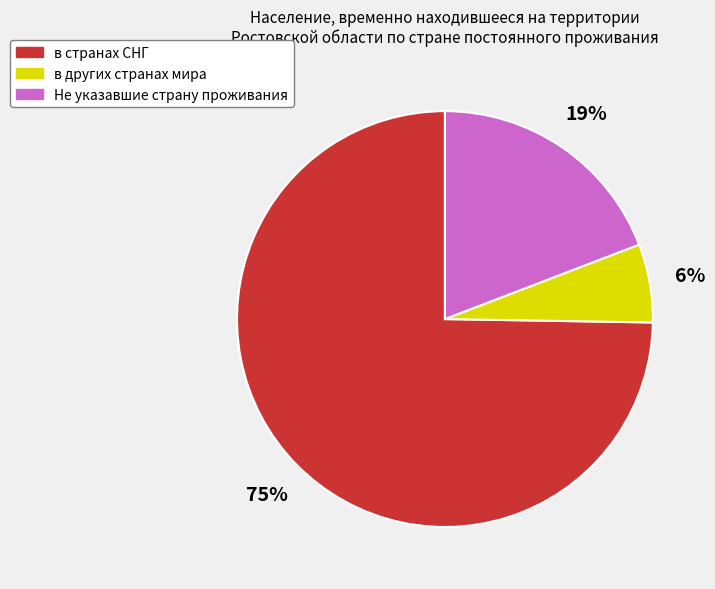

Does any single category account for the majority?

Yes